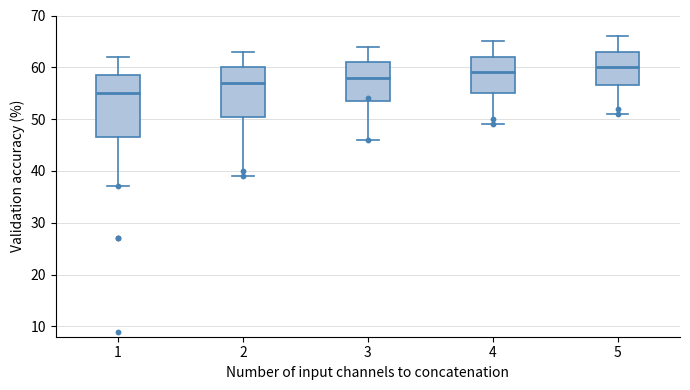

Which box is the tallest, from its lower edge to its upper edge?

1